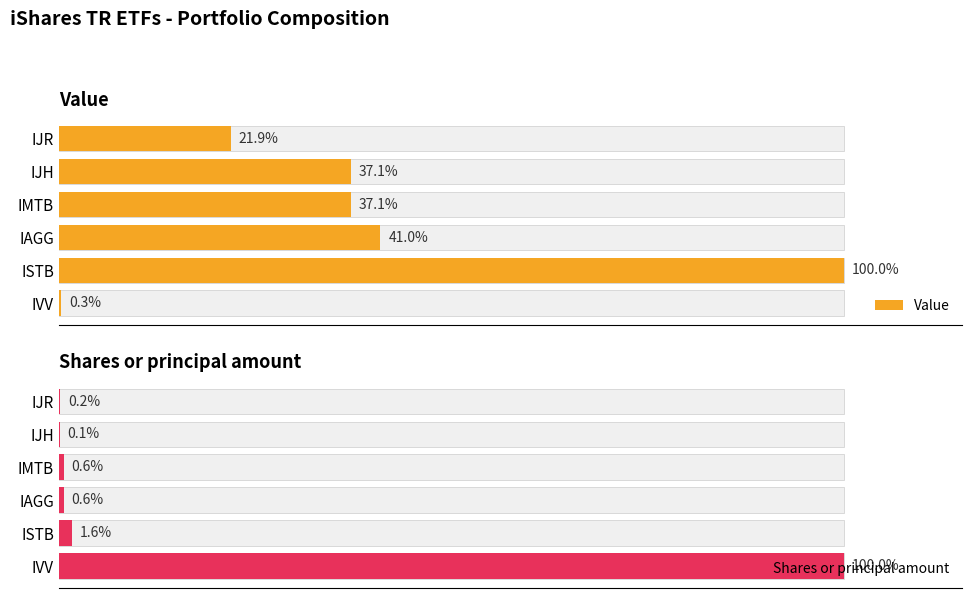

What is the difference between the maximum and minimum values in the Shares or principal amount series?

99.9